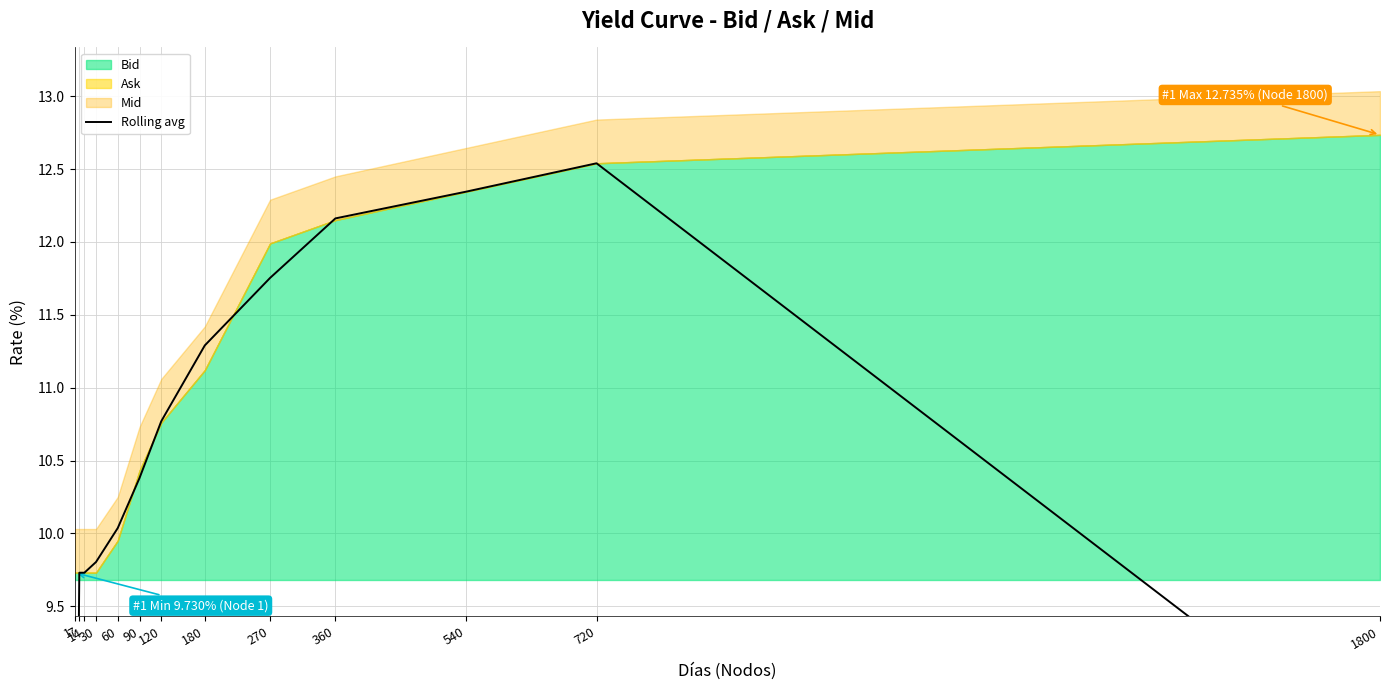

List the labels in order of value, smallest first.

1, 1800, 7, 14, 30, 60, 90, 120, 180, 270, 360, 540, 720